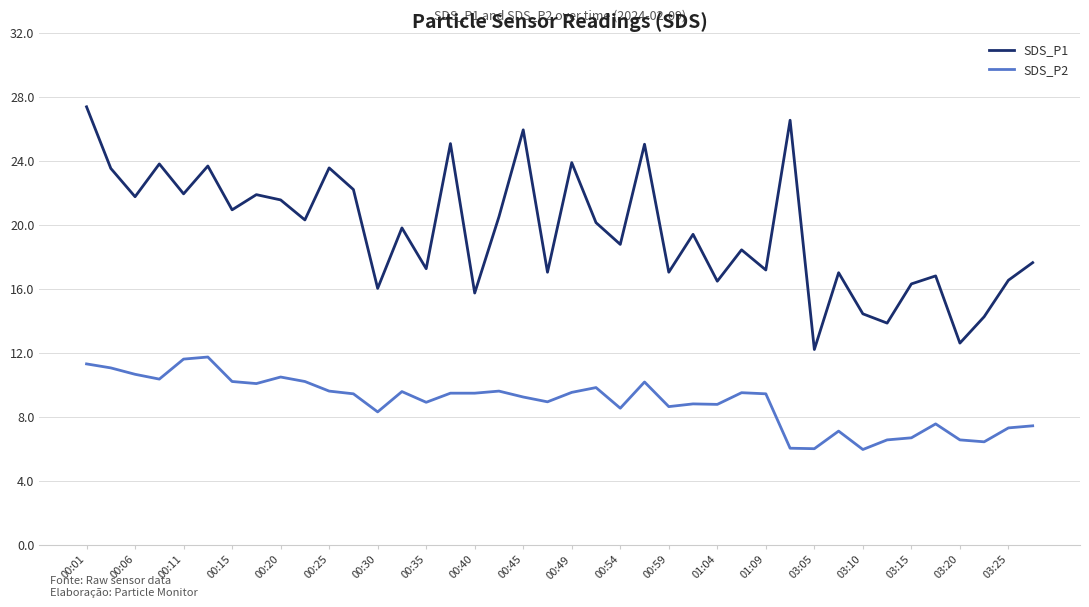

True or false: SDS_P1 and SDS_P2 intersect in this chart.

False